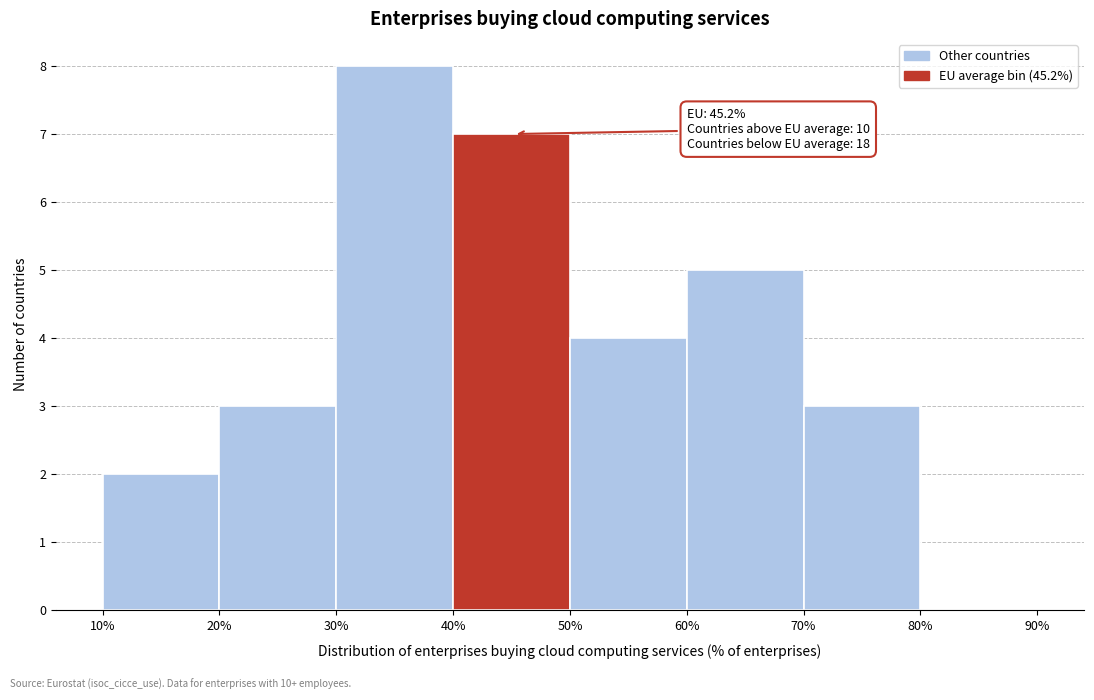

Which range on the x-axis has the tallest bar?

30% to 40%